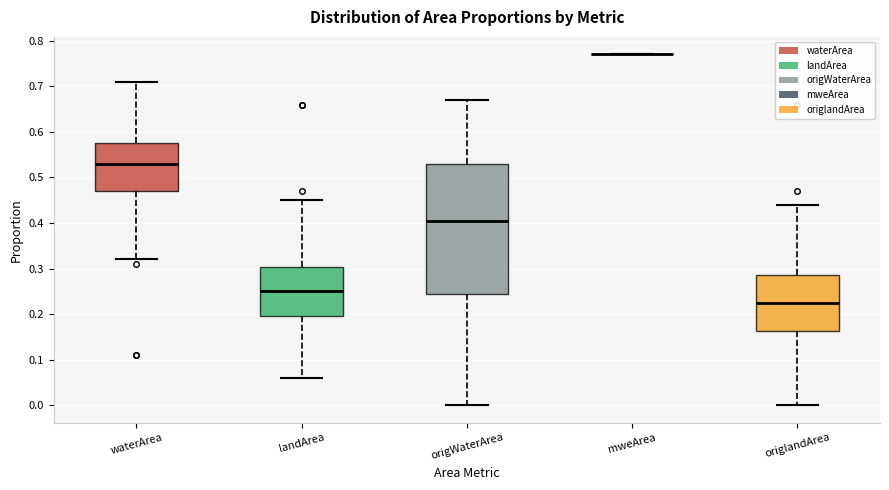

Reading left to right, read every box against the y-axis: the position of its median line, the range the box covers, and the ends of its whiskers. The values are not printed on the chart, so give them approximately, as read against the axis.

waterArea: median 0.53, box 0.47 to 0.58, whiskers 0.32 to 0.71
landArea: median 0.25, box 0.20 to 0.30, whiskers 0.06 to 0.45
origWaterArea: median 0.41, box 0.25 to 0.53, whiskers 0.00 to 0.67
mweArea: box collapsed to a line at 0.77, whiskers 0.77 to 0.77
origlandArea: median 0.23, box 0.16 to 0.29, whiskers 0.00 to 0.44